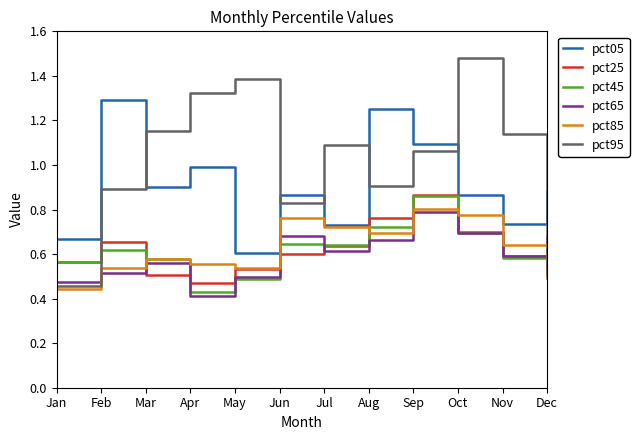

Count the number of categories in the chart.

12